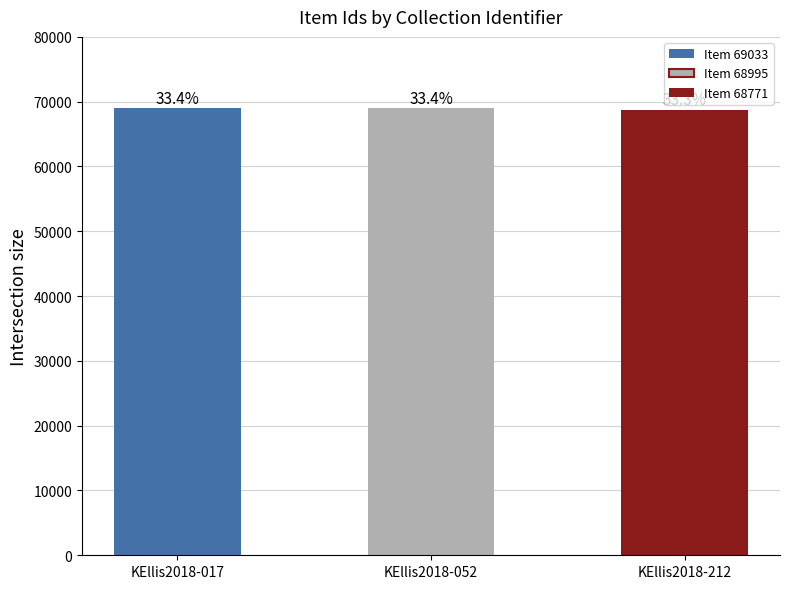

How many bars are there in total?

3